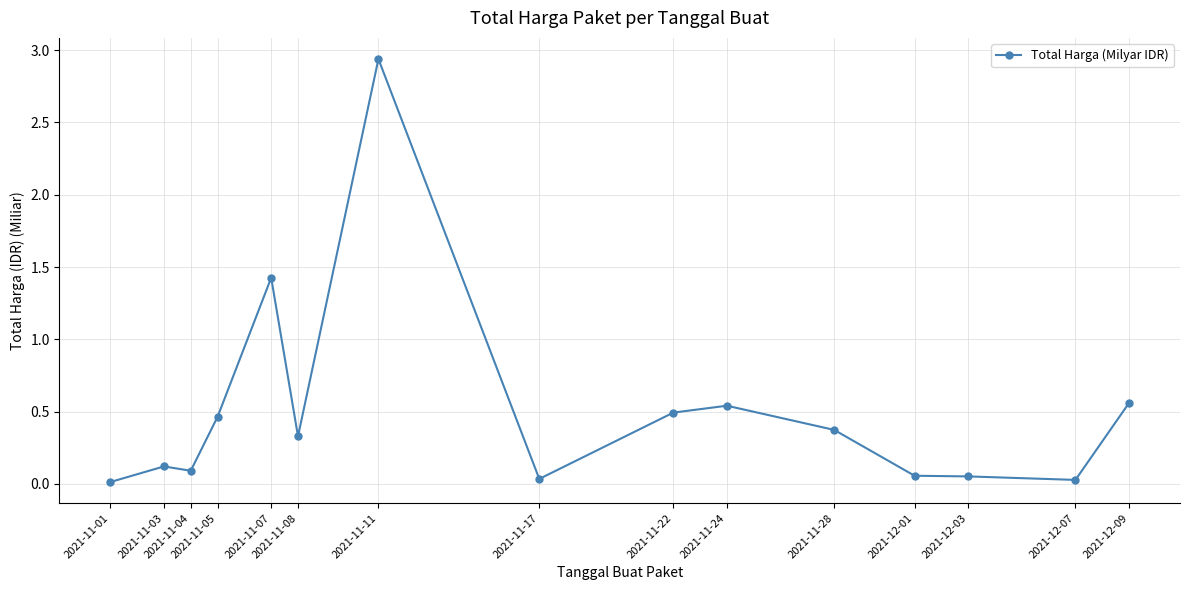

Between 2021-11-24 and 2021-11-11, which is larger?

2021-11-11